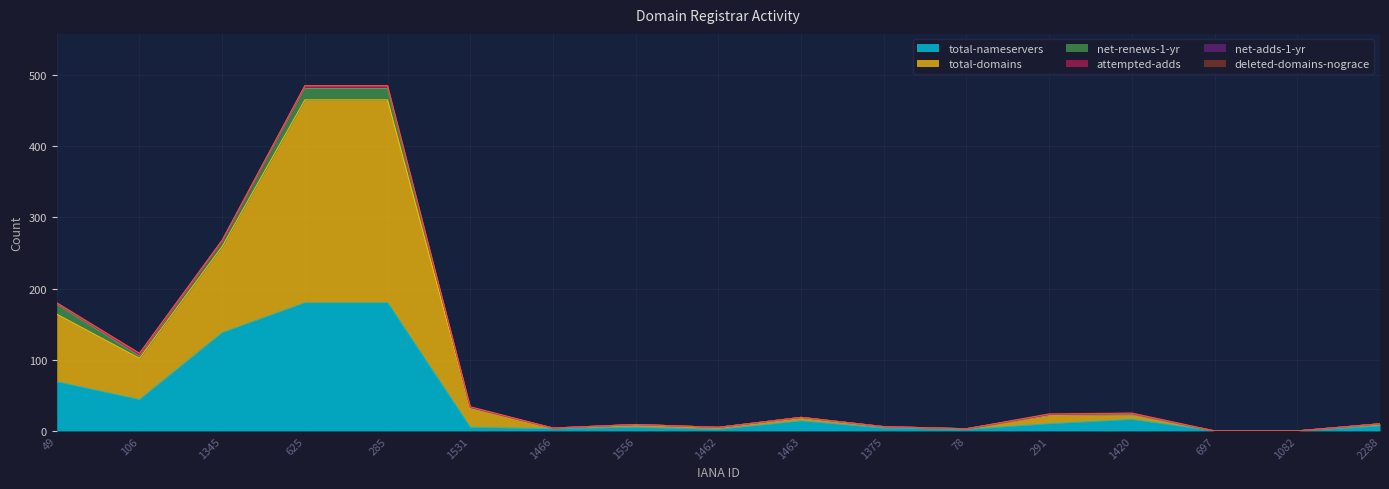

What is the greatest value displayed?

285